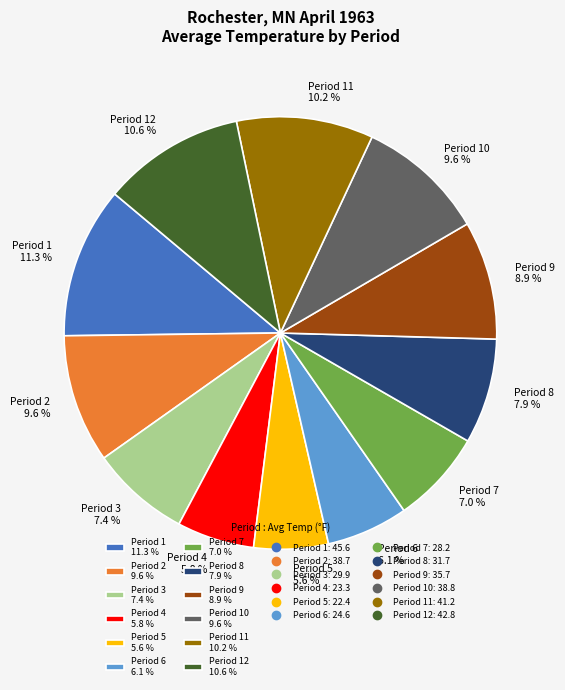

Do Period 10 9.6 % and Period 6 6.1 % together represent more than half of the pie?

No